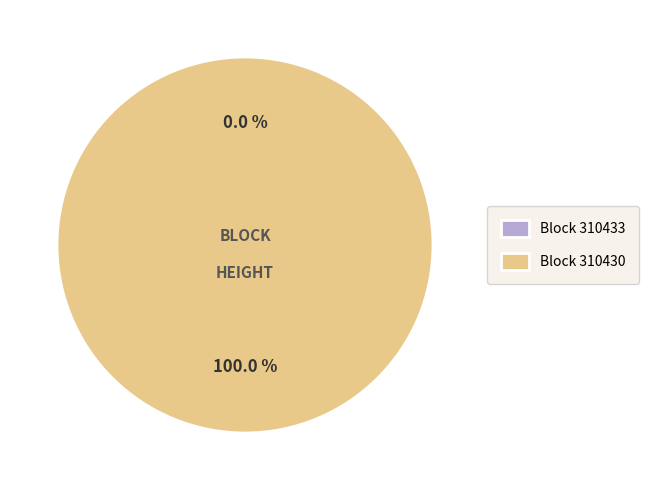

To the nearest percent, what is the difference between the 310430 and 310433 slice percentages?

100%